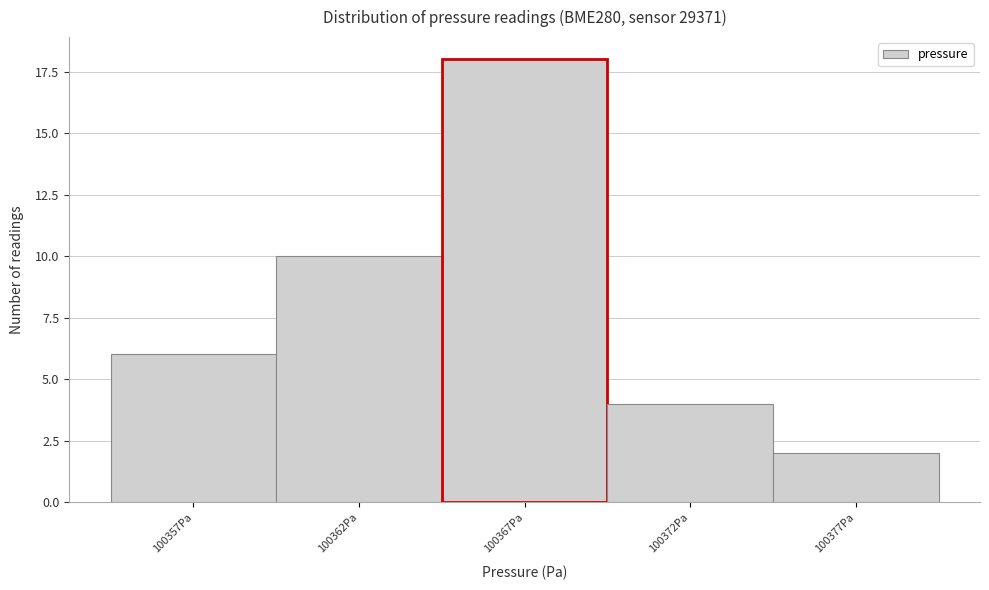

Reading left to right, list all the values displayed in this chart.

6	10	18	4	2